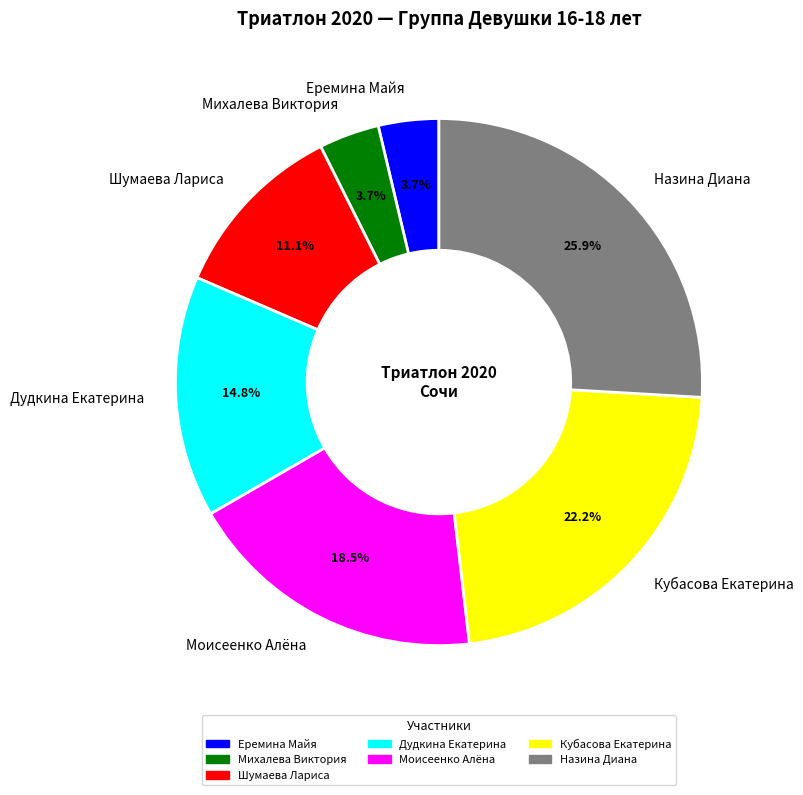

Does any single category account for the majority?

No